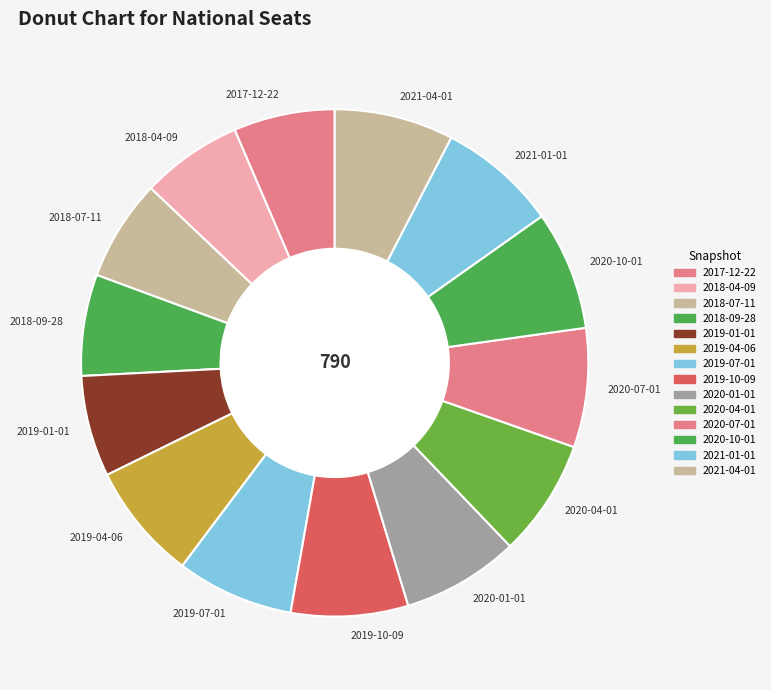

Do 2018-07-11 and 2018-09-28 together represent more than half of the pie?

No